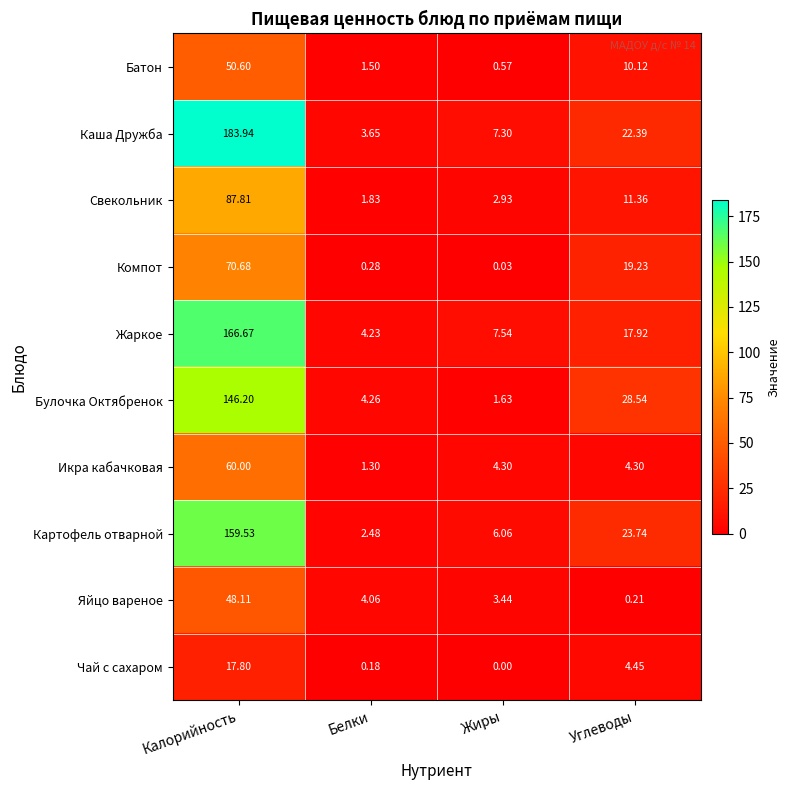

Which series has the largest total across all categories?

Каша Дружба